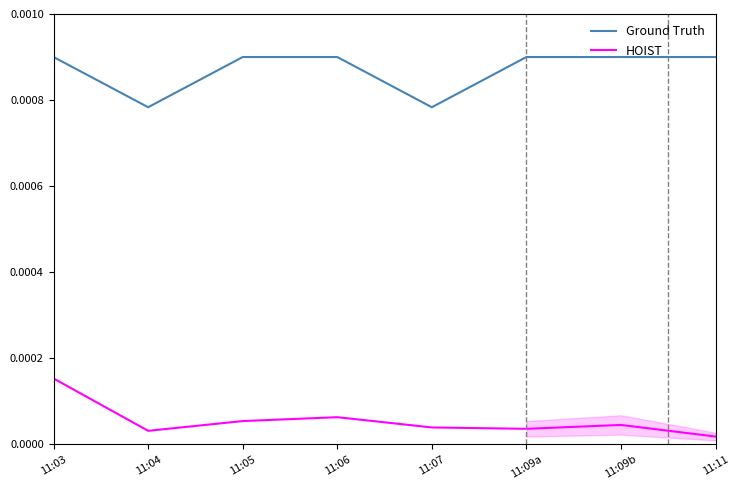

True or false: HOIST has a value of 0.0 at 11:09b.

False